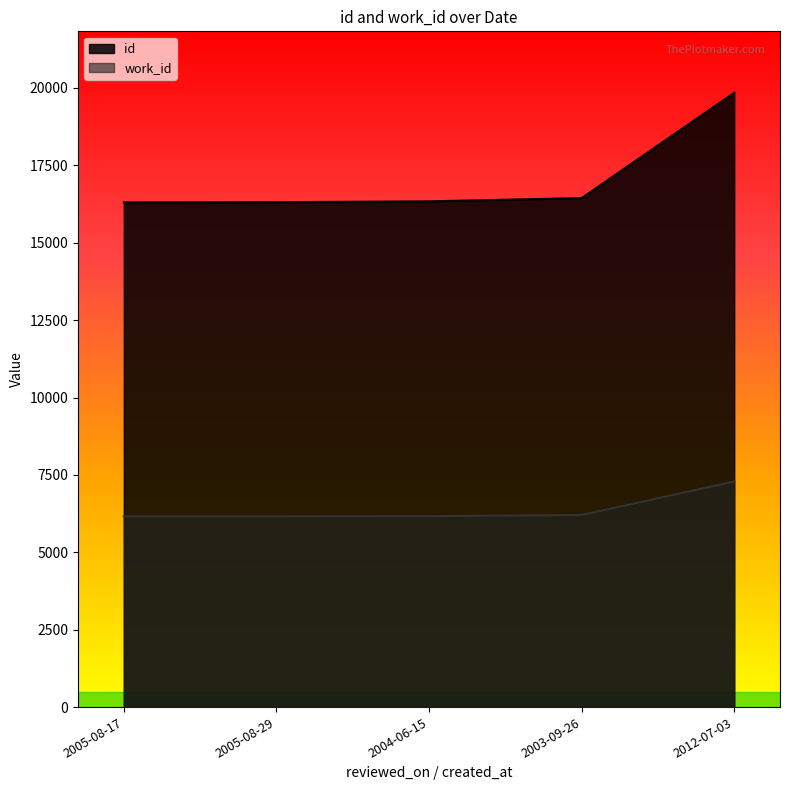

True or false: work_id has a value of 6163 at 2005-08-17.

True